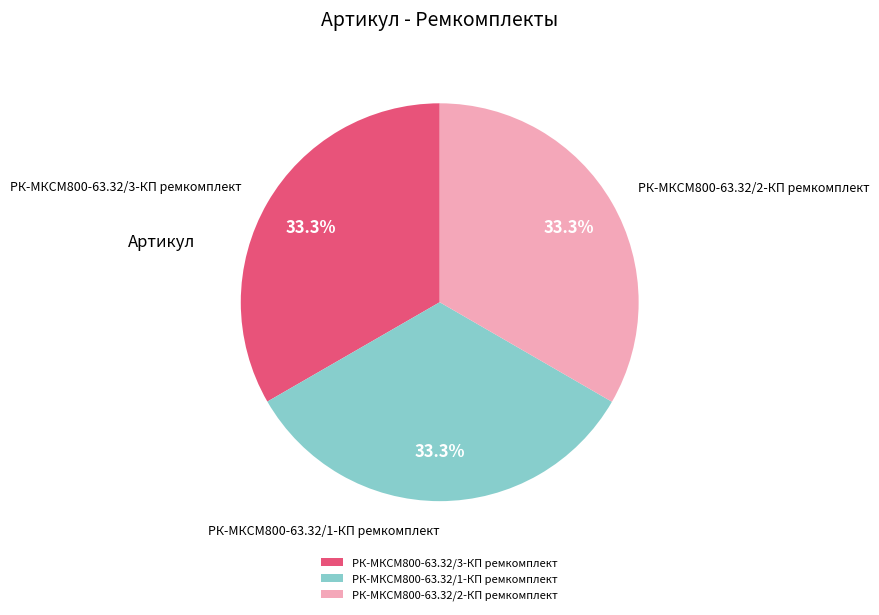

To the nearest percent, what percentage of the pie is РК-МКСМ800-63.32/1-КП ремкомплект?

33%